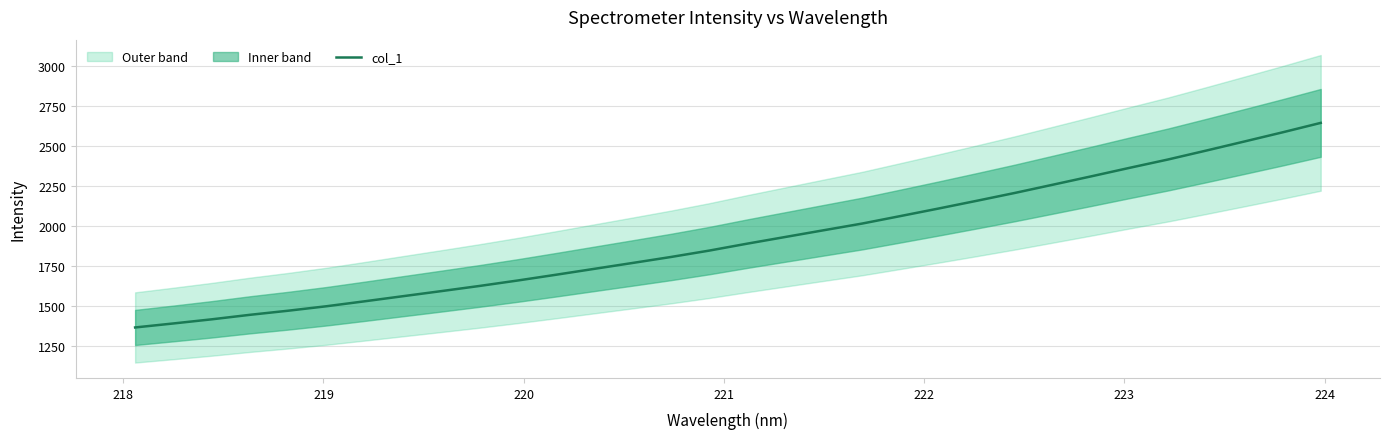

What is the maximum value for col_1?

2644.2